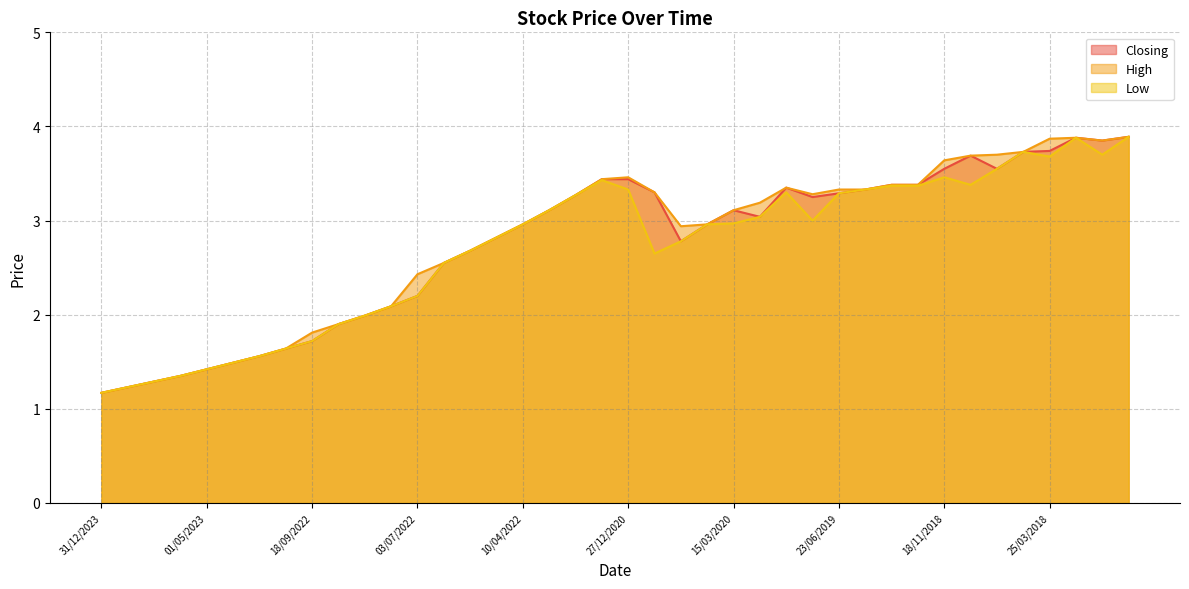

Where is Closing nearest to the value 2?

04/09/2022